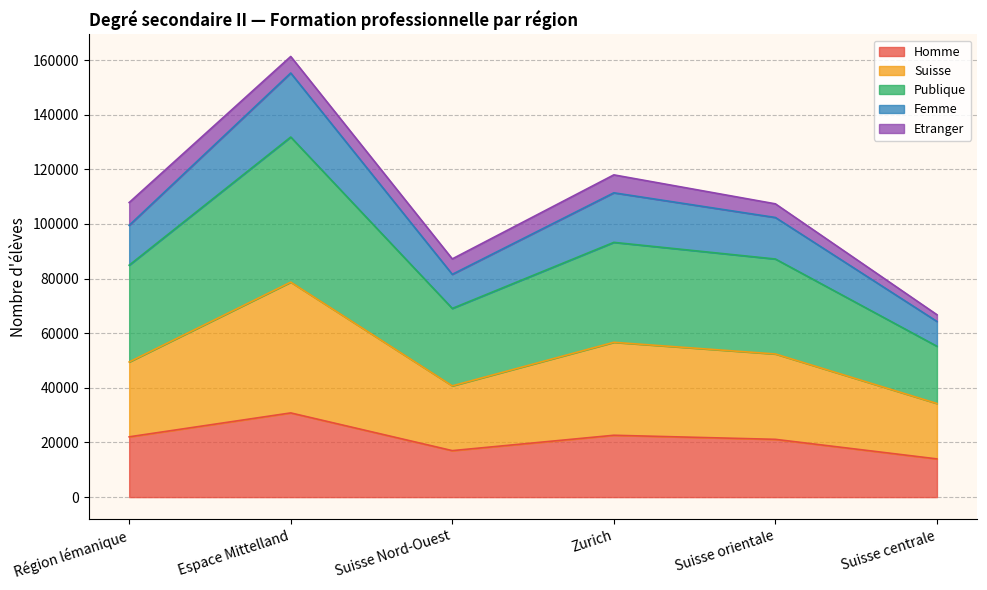

What is the sum of all Homme values?

127703